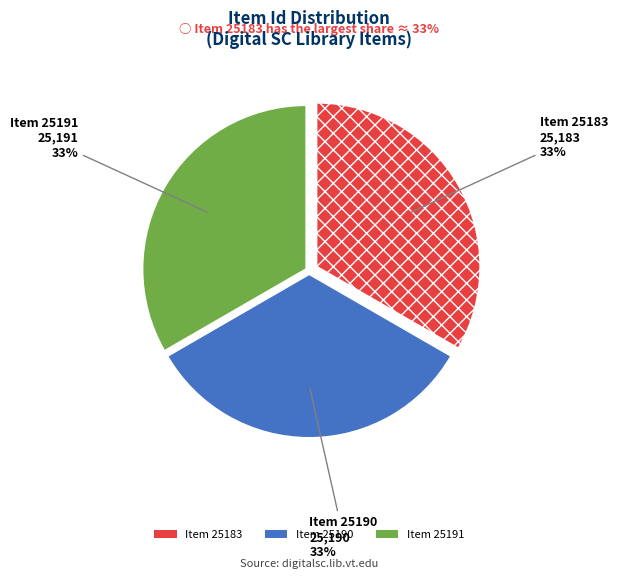

Count the number of slices in the pie.

3